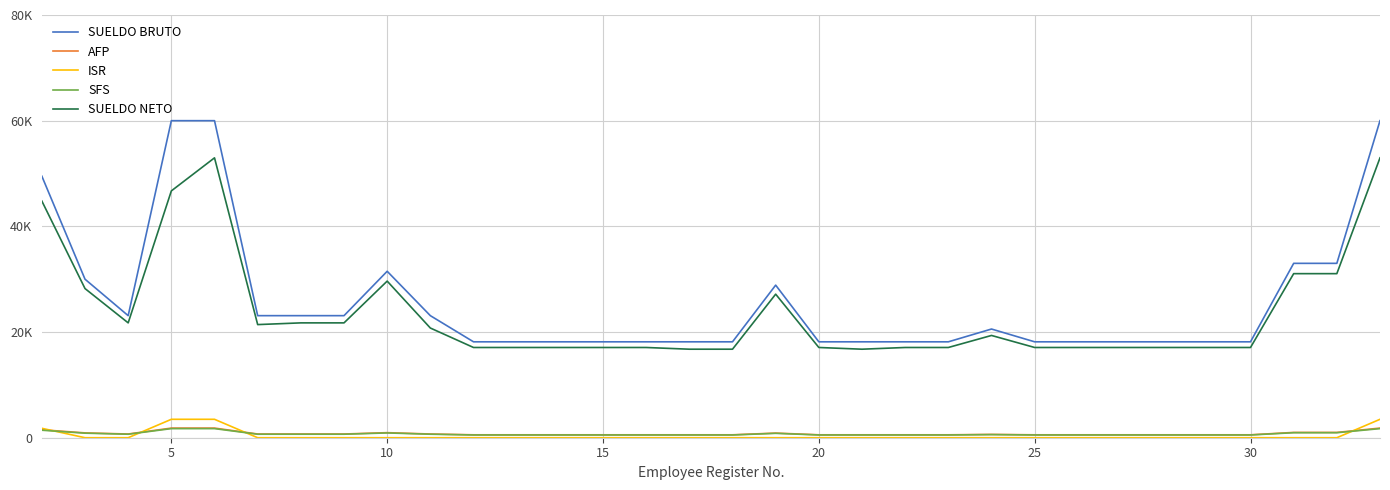

Reading left to right, transcribe all the data shown in this chart.

SUELDO BRUTO: 49500.0	30000.0	23100.0	60000.0	60000.0	23100.0	23100.0	23100.0	31500.0	23100.0	18150.0	18150.0	18150.0	18150.0	18150.0	18150.0	18150.0	28875.0	18150.0	18150.0	18150.0	18150.0	20570.0	18150.0	18150.0	18150.0	18150.0	18150.0	18150.0	33000.0	33000.0	60000.0
AFP: 1504.8	912.0	702.2	1824.0	1824.0	702.2	702.2	702.2	957.6	702.2	551.8	551.8	551.8	551.8	551.8	551.8	551.8	877.8	551.8	551.8	551.8	551.8	625.3	551.8	551.8	551.8	551.8	551.8	551.8	1003.2	1003.2	1824.0
ISR: 1783.4	0.0	0.0	3486.6	3486.6	0.0	0.0	0.0	0.0	0.0	0.0	0.0	0.0	0.0	0.0	0.0	0.0	0.0	0.0	0.0	0.0	0.0	0.0	0.0	0.0	0.0	0.0	0.0	0.0	0.0	0.0	3486.6
SFS: 1420.7	861.0	663.0	1722.0	1722.0	663.0	663.0	663.0	904.0	663.0	520.9	520.9	520.9	520.9	520.9	520.9	520.9	828.7	520.9	520.9	520.9	520.9	590.4	520.9	520.9	520.9	520.9	520.9	520.9	947.1	947.1	1722.0
SUELDO NETO: 44791.1	28227.0	21734.8	46712.4	52967.4	21409.8	21734.8	21734.8	29638.3	20759.8	17077.3	17077.3	17077.3	17077.3	17077.3	16752.3	16752.3	27168.5	17077.3	16752.3	17077.3	17077.3	19354.3	17077.3	17077.3	17077.3	17077.3	17077.3	17077.3	31049.7	31049.7	52967.4